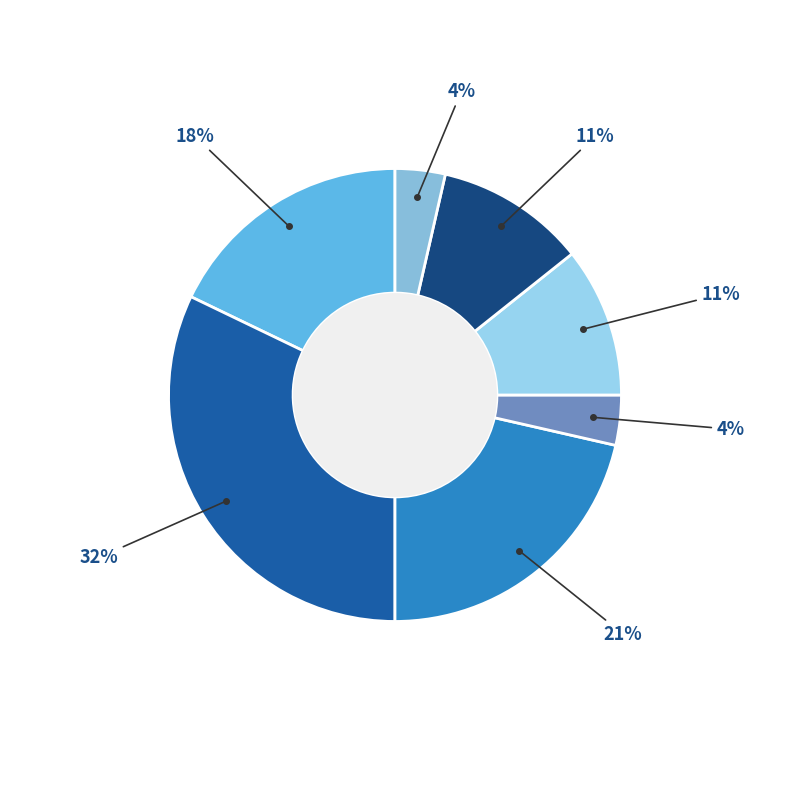

Is there a majority slice in this chart?

No